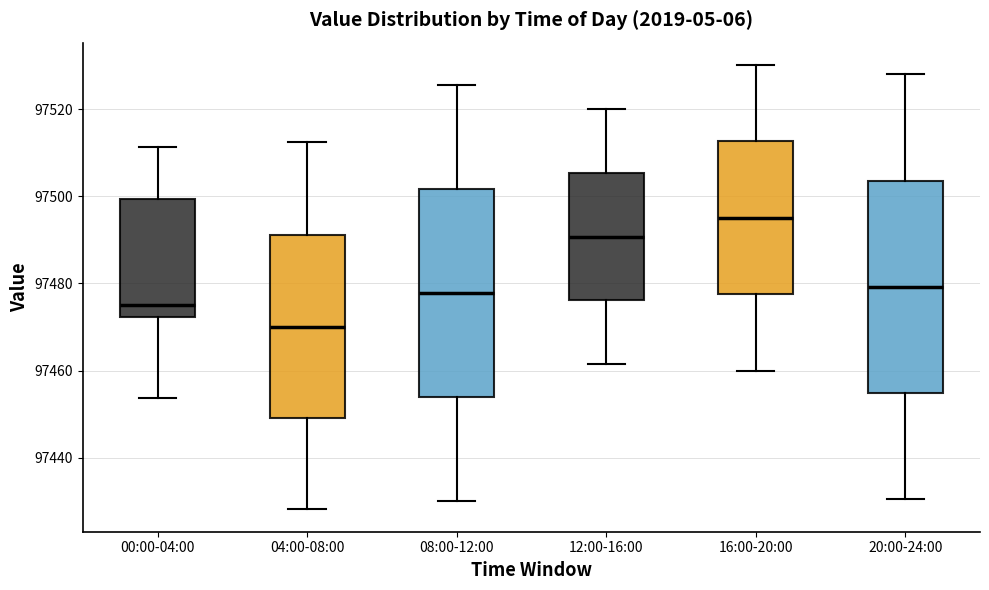

Reading left to right, transcribe this box plot: for each box, give where its median line is, the range the box spans, and where its two whiskers end, as read against the y-axis. The values are not printed on the chart, so give them approximately, as read against the axis.

00:00-04:00: median 97474, box 97472 to 97500, whiskers 97454 to 97512
04:00-08:00: median 97470, box 97450 to 97492, whiskers 97428 to 97512
08:00-12:00: median 97478, box 97454 to 97502, whiskers 97430 to 97526
12:00-16:00: median 97490, box 97476 to 97506, whiskers 97462 to 97520
16:00-20:00: median 97496, box 97478 to 97512, whiskers 97460 to 97530
20:00-24:00: median 97480, box 97454 to 97504, whiskers 97430 to 97528